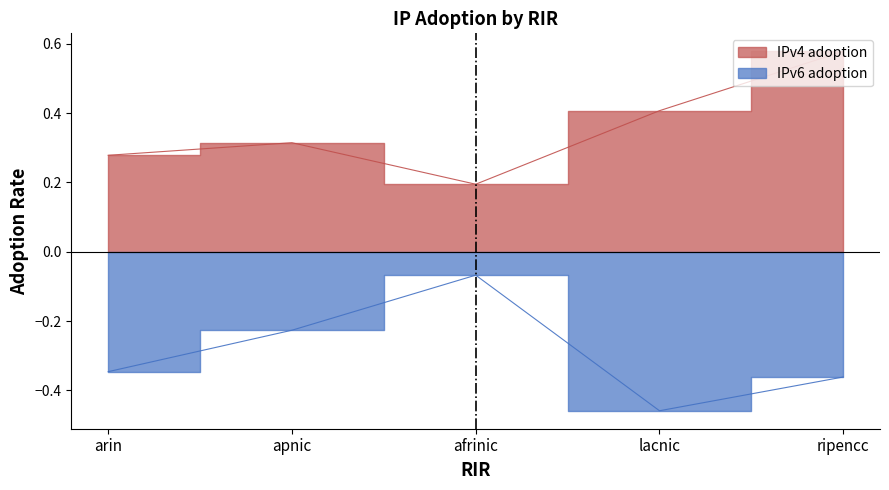

Is it true that IPv6 adoption equals -0.2 at apnic?

True